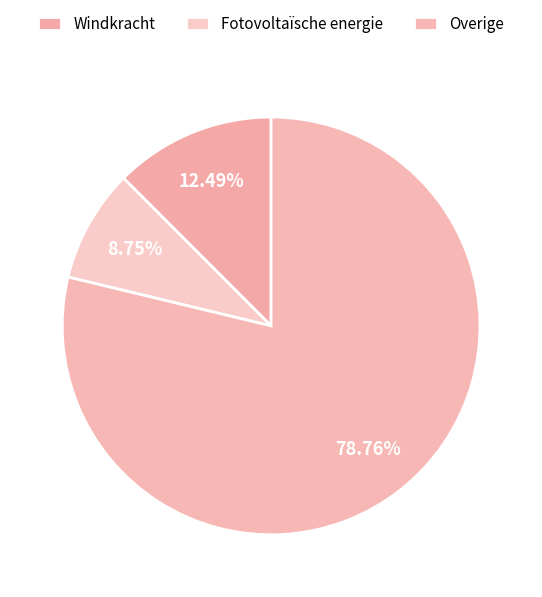

What is the change in value from Fotovoltaïsche energie to Overige?

+39280.0